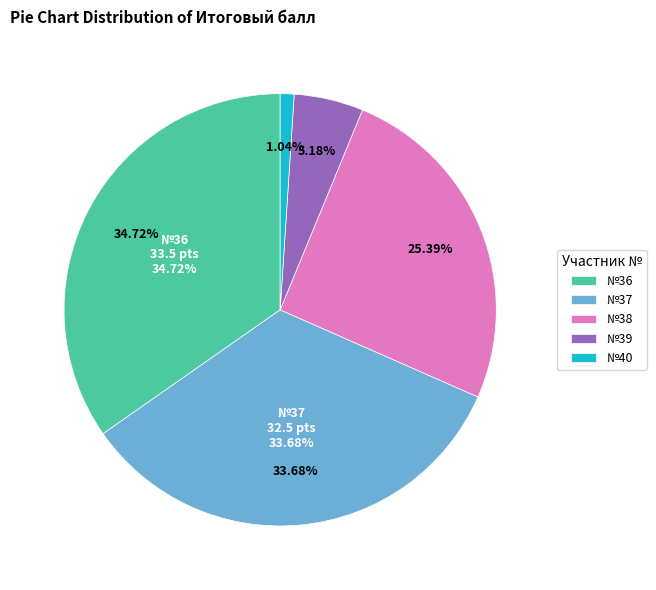

The 39 slice represents 20% of the pie. True or false?

False